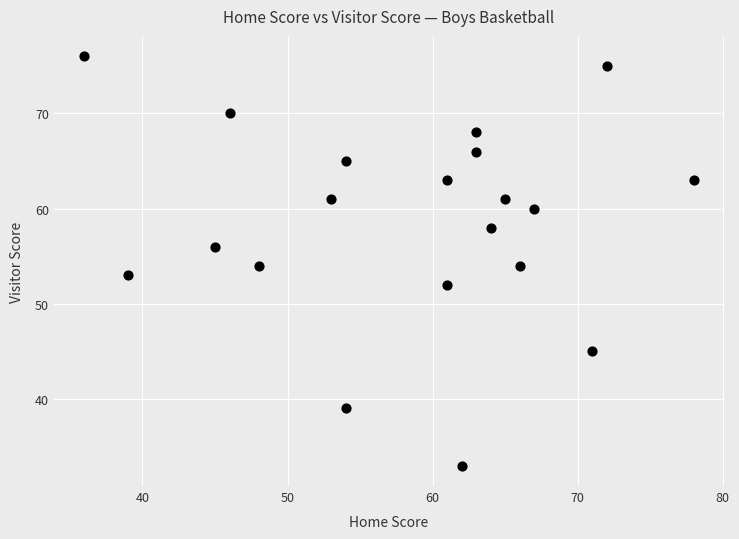

What is the range of Y values (max minus min)?

43